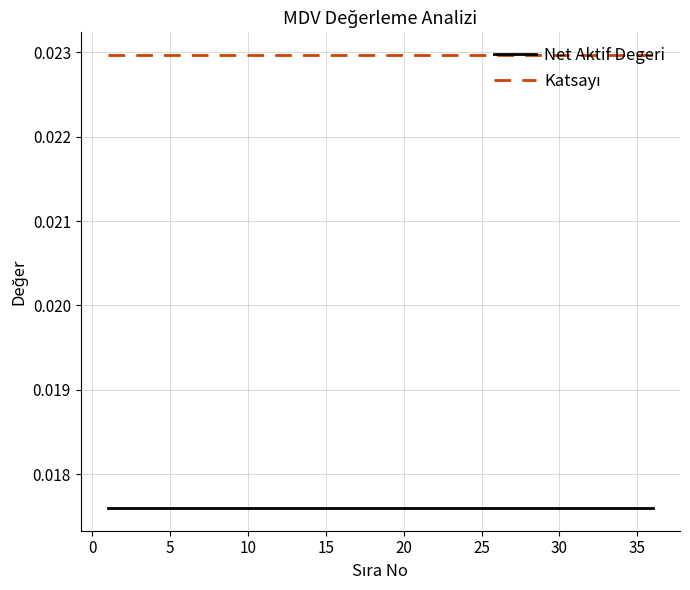

Is this an area chart (filled region under the line)?

No